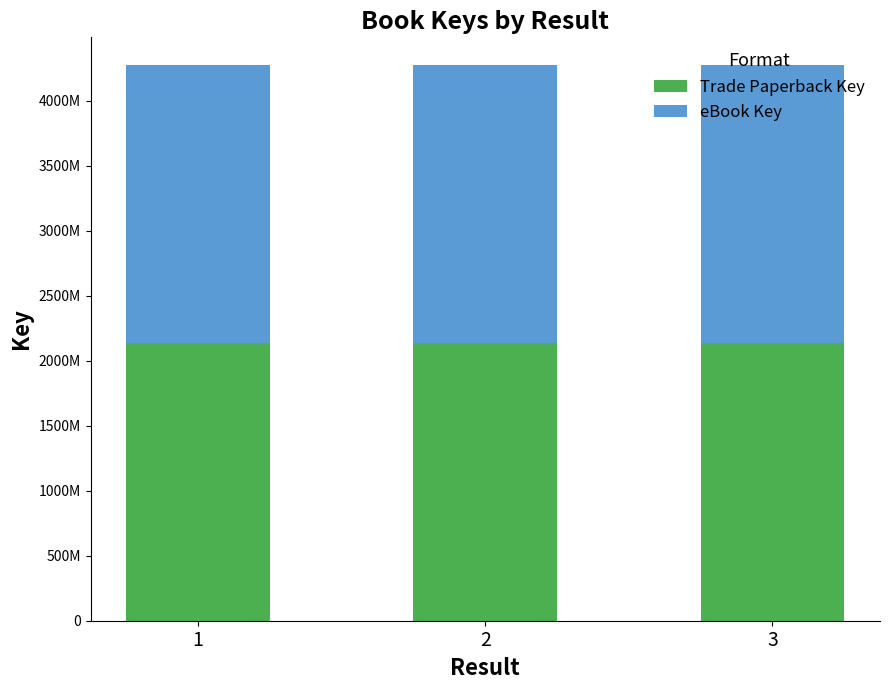

At which category is the sum across all series the highest?

3